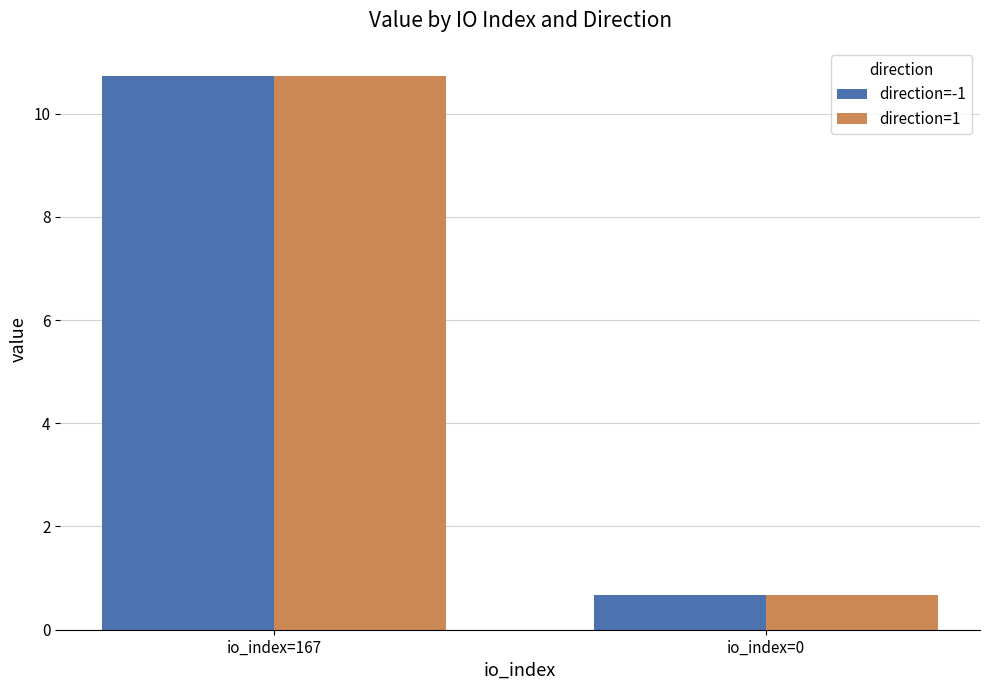

What is the minimum value shown in the chart?

0.7